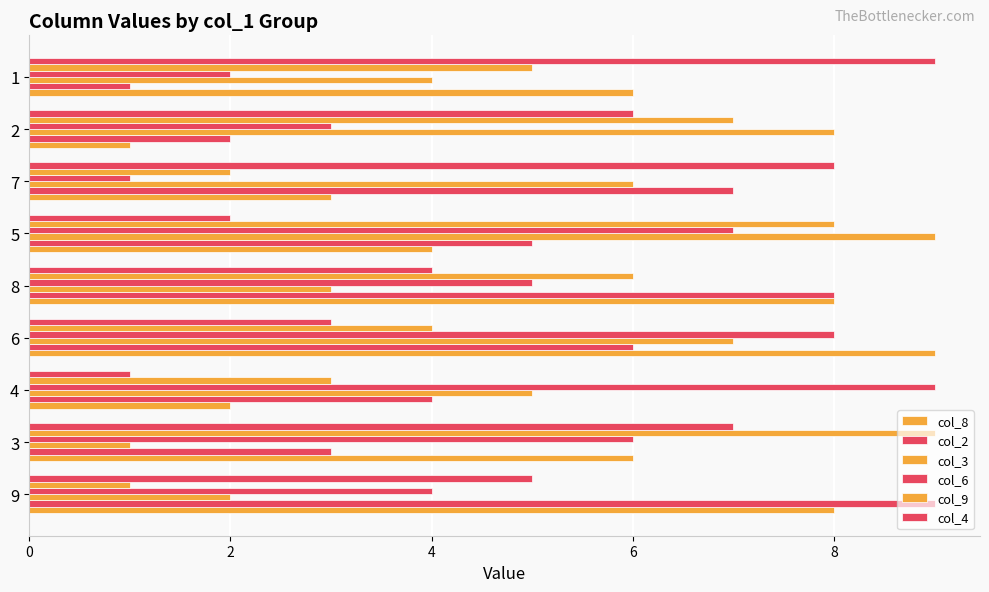

How many categories are shown in the chart?

9